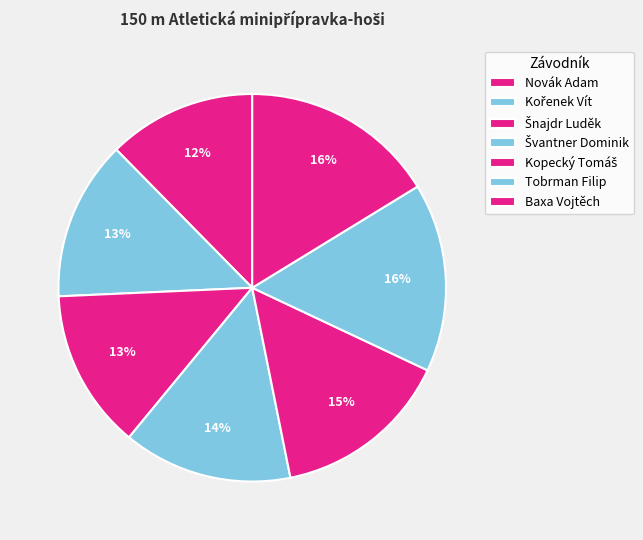

How many slices are in this pie chart?

7